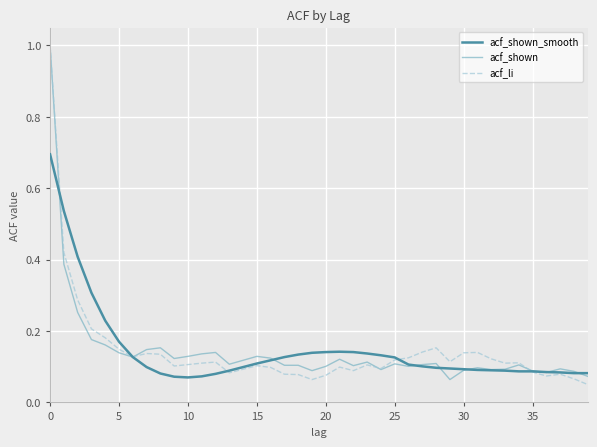

What are all the series names shown in the legend?

acf_shown_smooth, acf_shown, acf_li